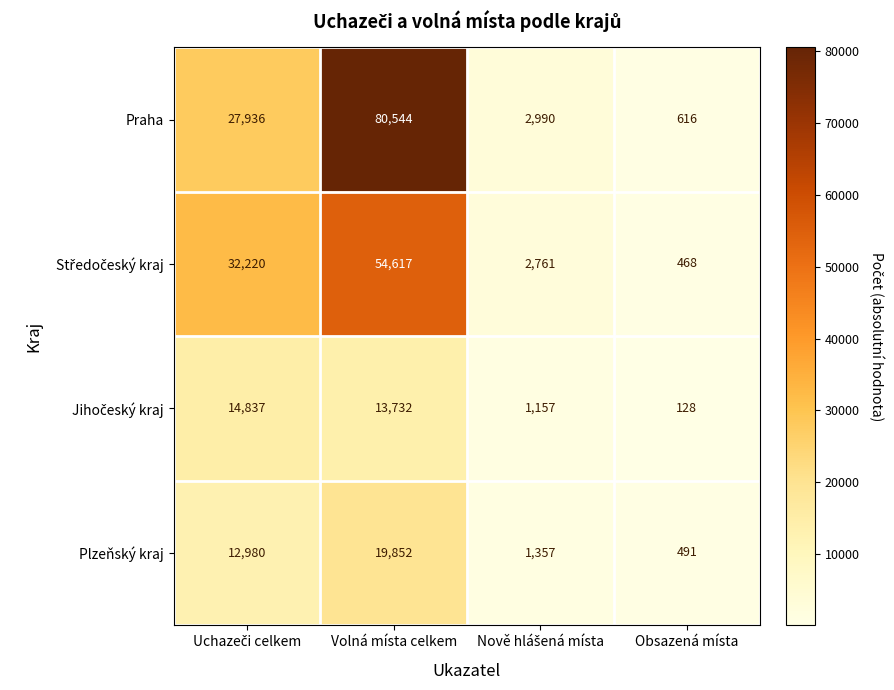

At how many categories does at least one series exceed 10319?

2